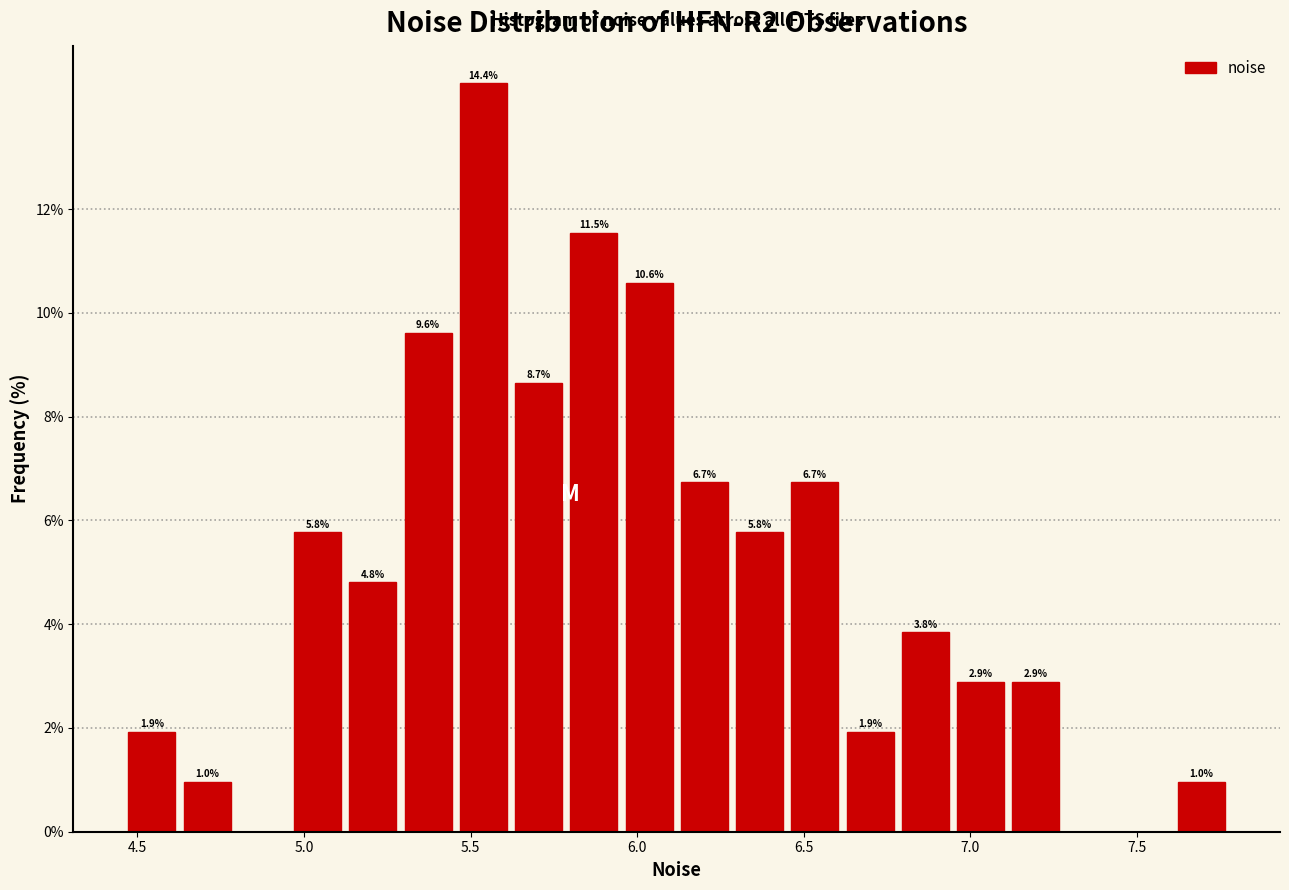

Read against the x-axis, roughly where is the centre of the tallest bar?

5.55